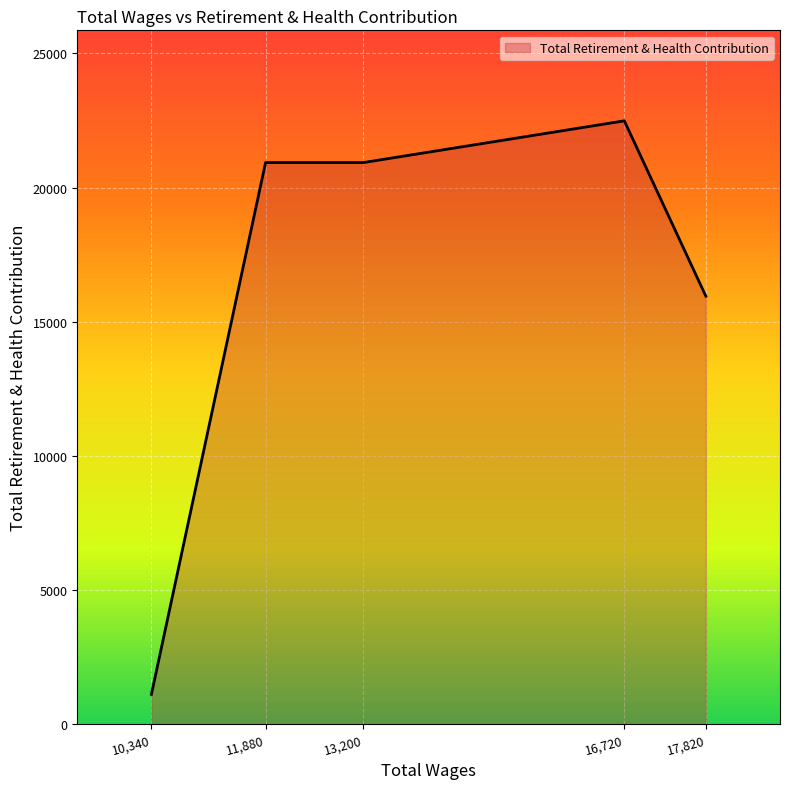

Reading left to right, list all the values displayed in this chart.

1113	20932	20932	22487	15950